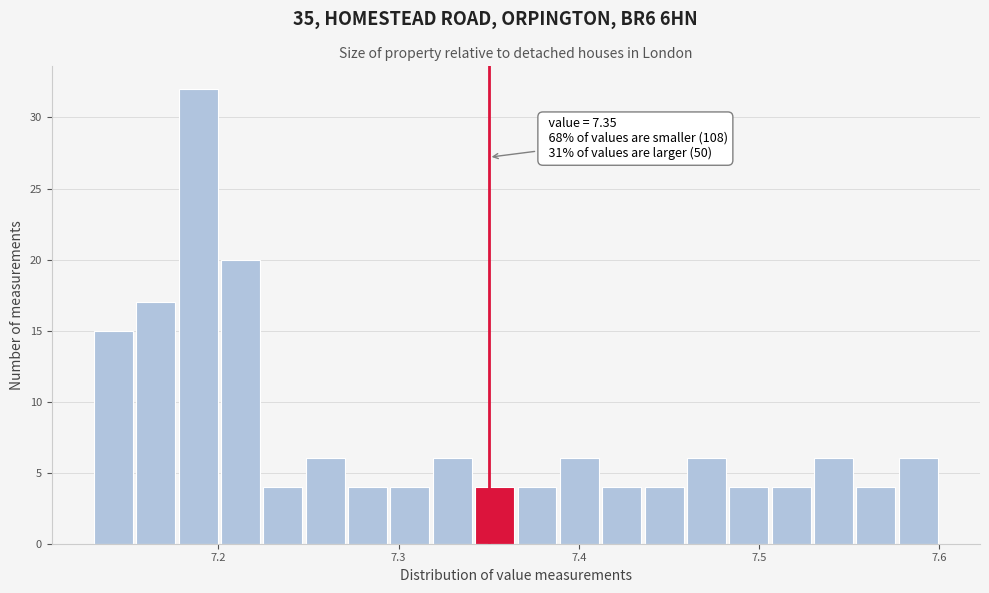

Read against the x-axis, roughly where is the centre of the tallest bar?

7.19